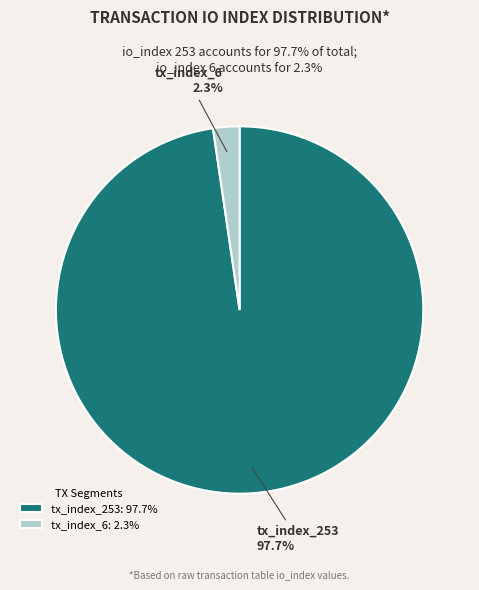

Which slice is the largest?

tx_index_253